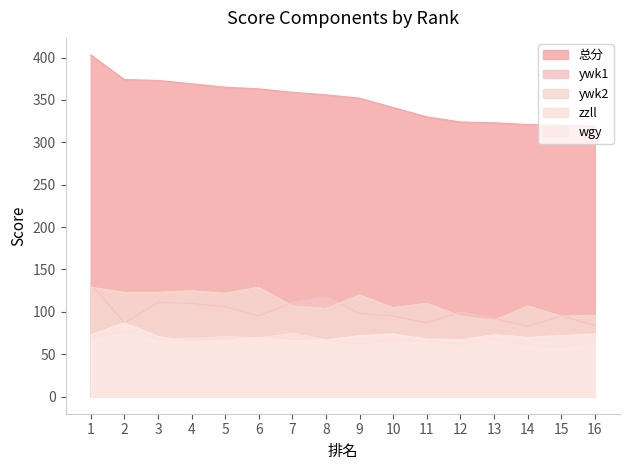

At how many categories does at least one series exceed 184?

16